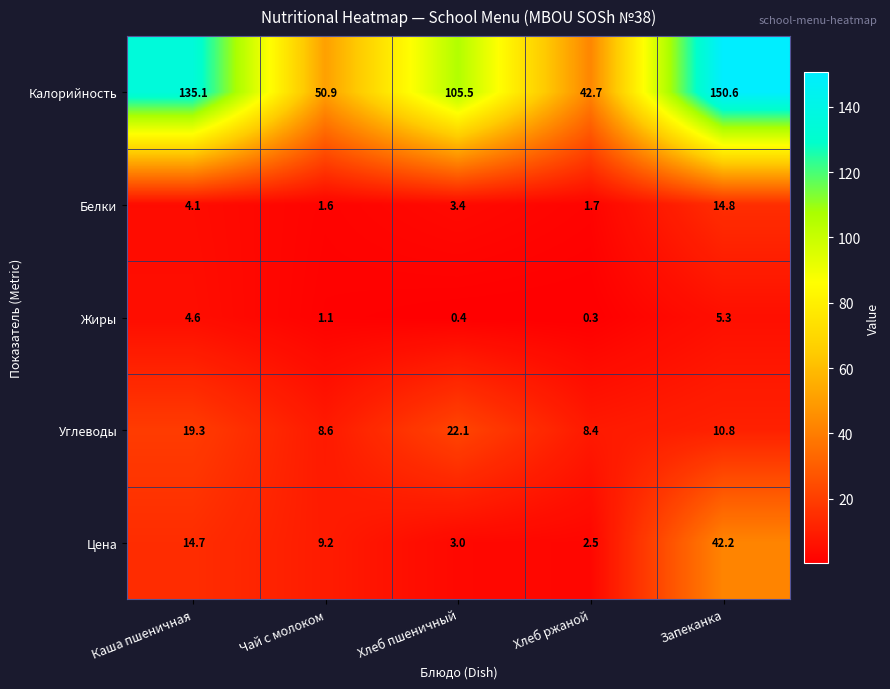

Reading left to right, what are all the values shown in this chart?

Калорийность: Каша пшеничная=135.1	Чай с молоком=50.9	Хлеб пшеничный=105.5	Хлеб ржаной=42.7	Запеканка=150.6
Белки: Каша пшеничная=4.1	Чай с молоком=1.6	Хлеб пшеничный=3.4	Хлеб ржаной=1.7	Запеканка=14.8
Жиры: Каша пшеничная=4.6	Чай с молоком=1.1	Хлеб пшеничный=0.4	Хлеб ржаной=0.3	Запеканка=5.3
Углеводы: Каша пшеничная=19.3	Чай с молоком=8.6	Хлеб пшеничный=22.1	Хлеб ржаной=8.4	Запеканка=10.8
Цена: Каша пшеничная=14.7	Чай с молоком=9.2	Хлеб пшеничный=3.0	Хлеб ржаной=2.5	Запеканка=42.2